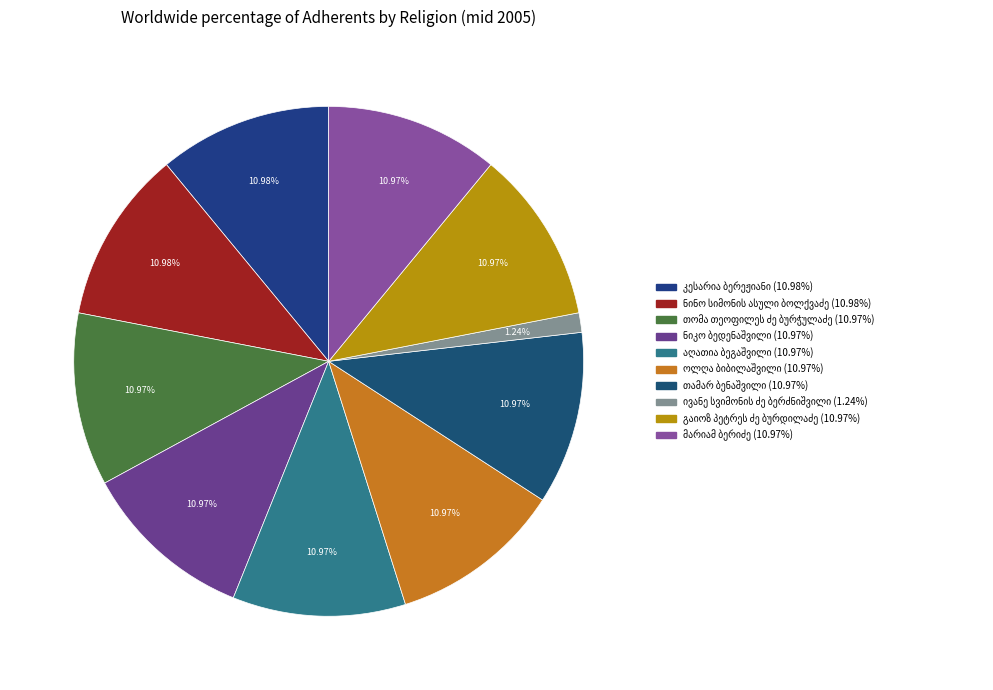

To the nearest percent, what is the difference between the largest and smallest slice percentages?

10%